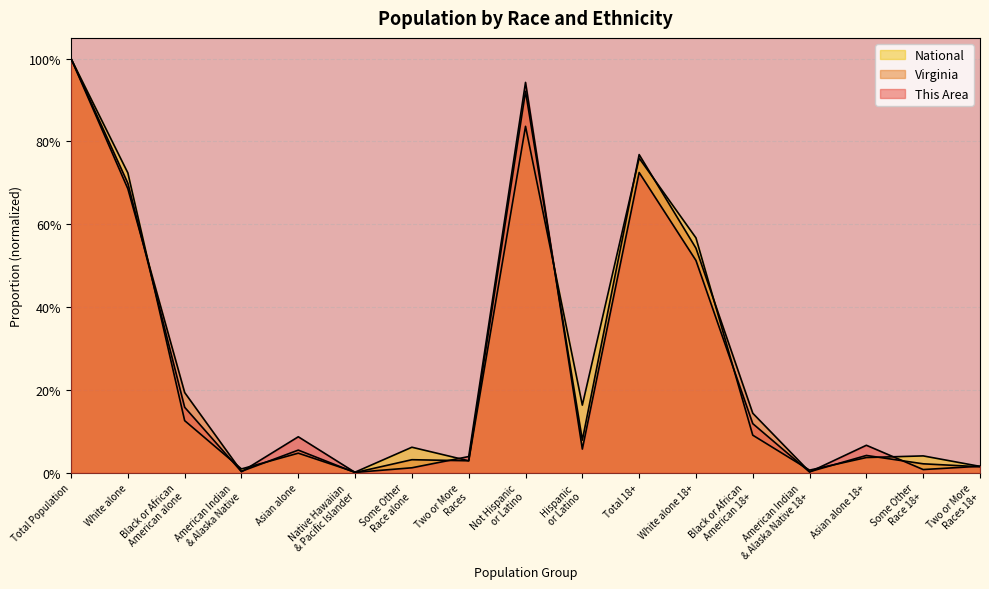

True or false: National has a value of 0.0 at Some Other
Race alone.

False